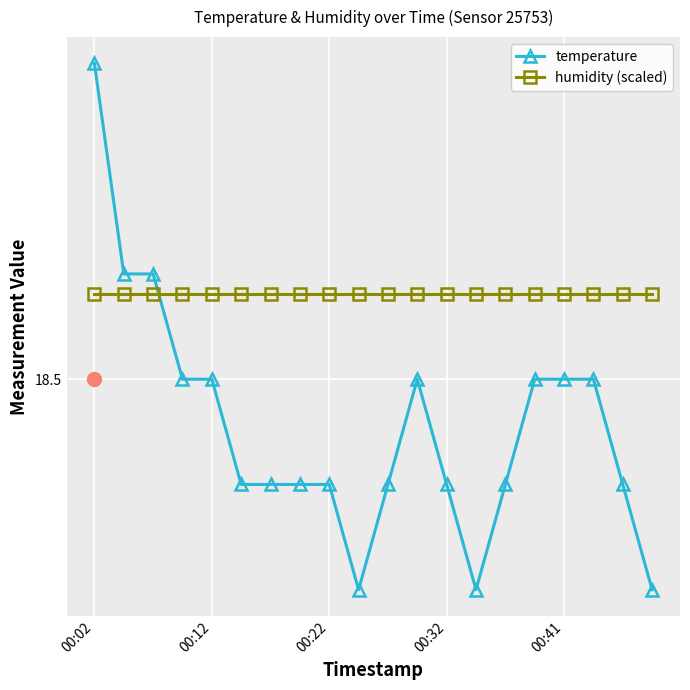

Which category has the highest value in the humidity (scaled) series?

00:02